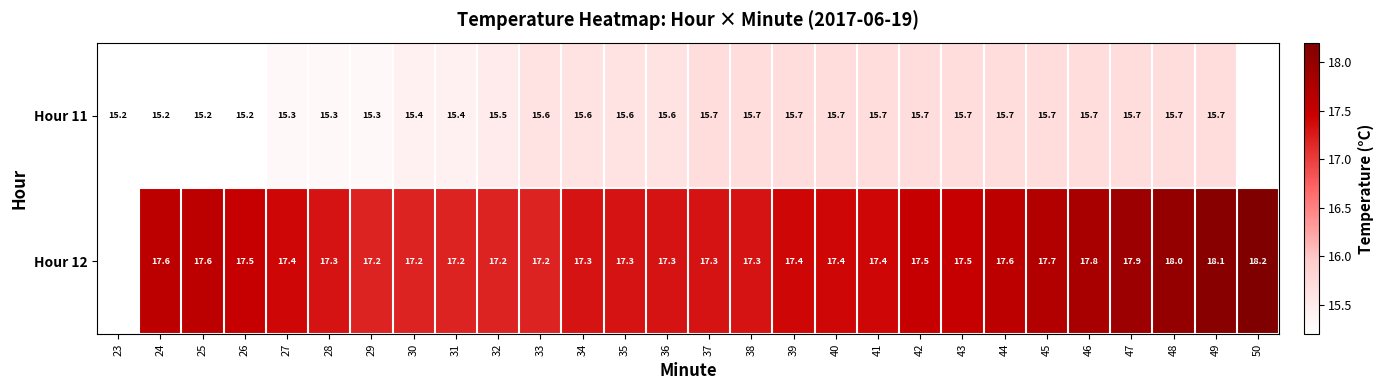

What is the minimum value shown in the chart?

15.2